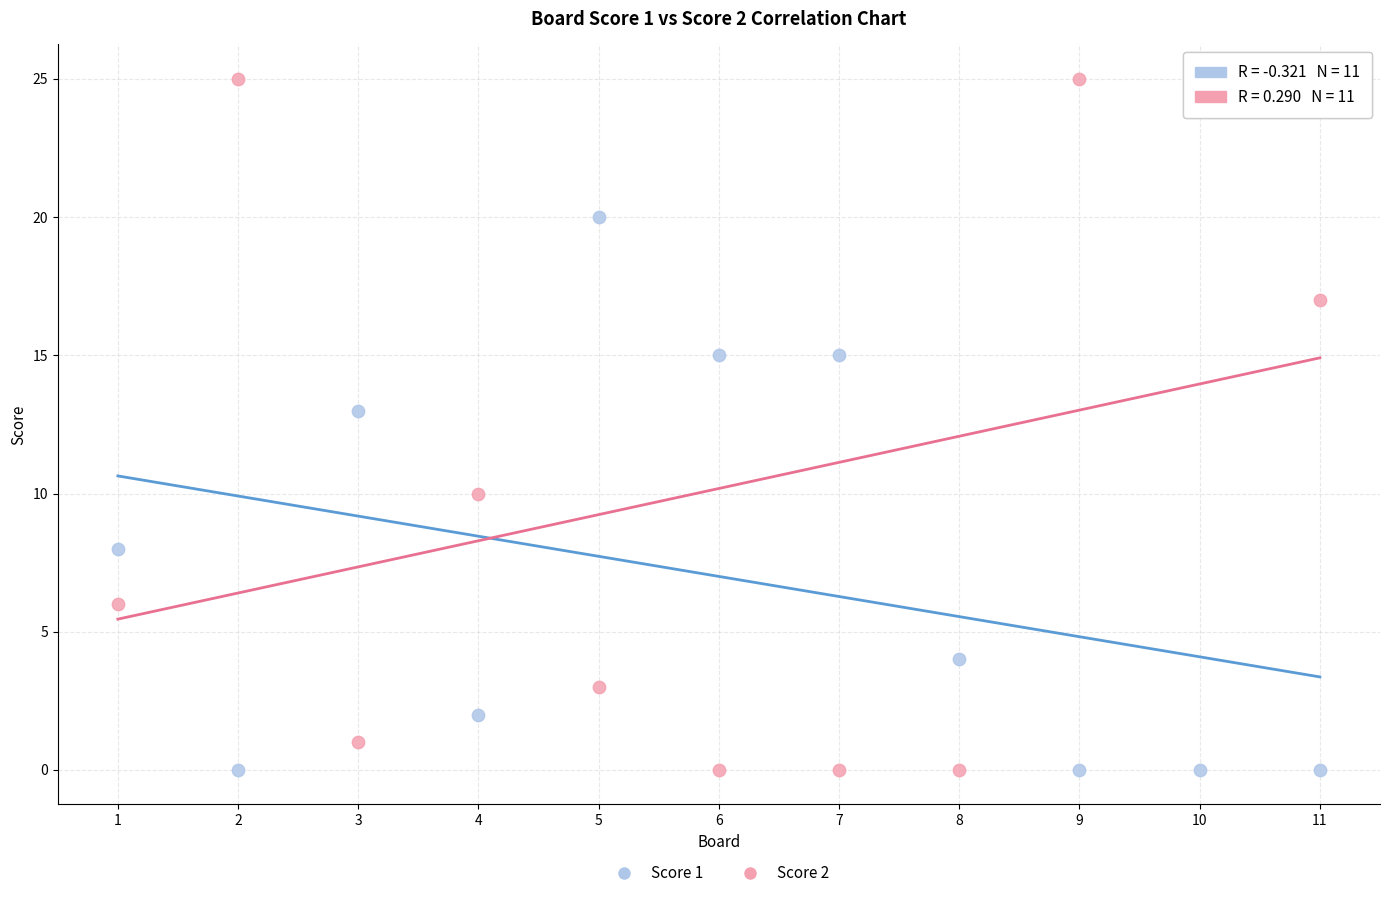

Across all data points, what is the range of X values (max minus min)?

10